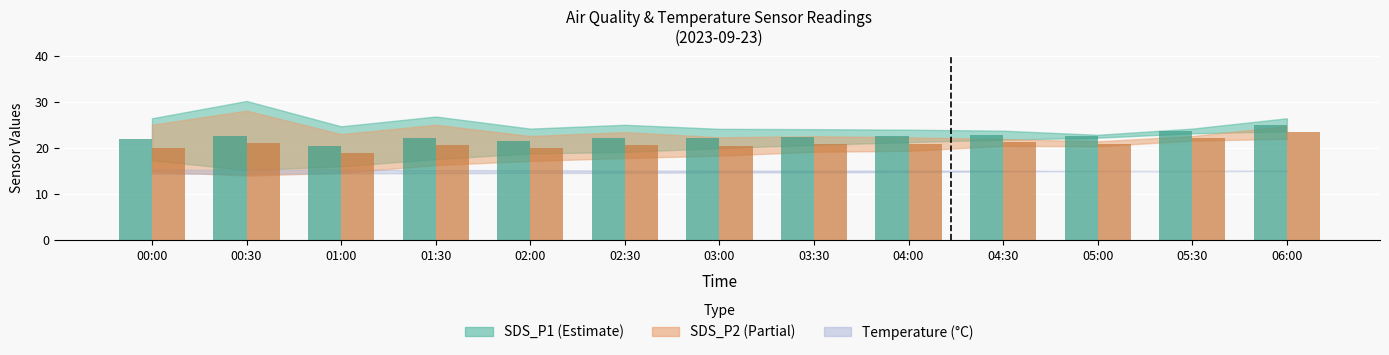

How many data points does each series have?

13